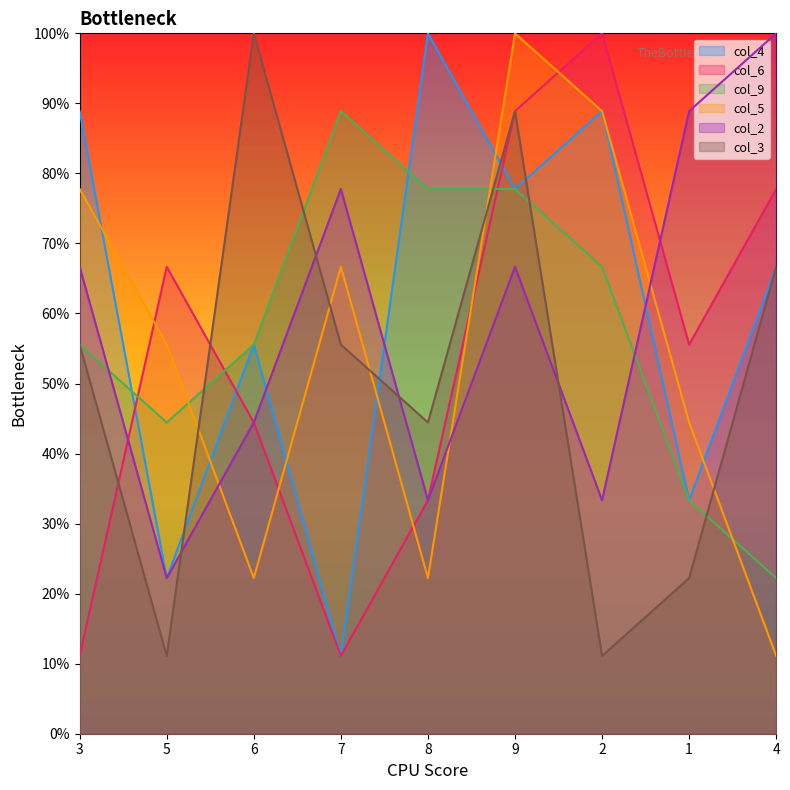

True or false: col_3 and col_9 intersect in this chart.

True